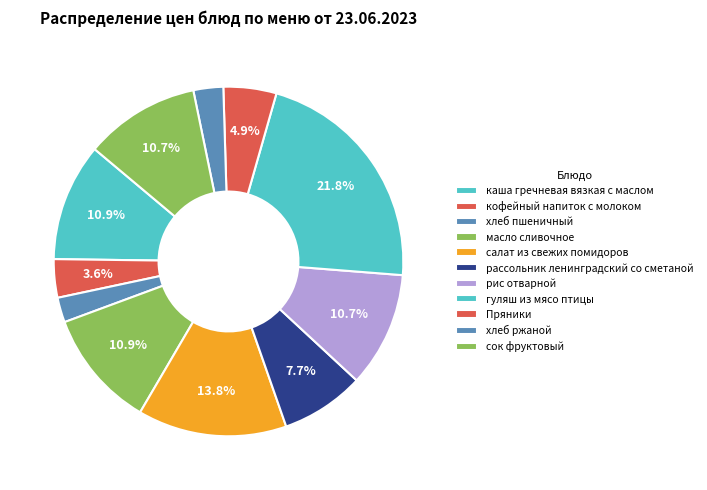

Count the number of slices in the pie.

11